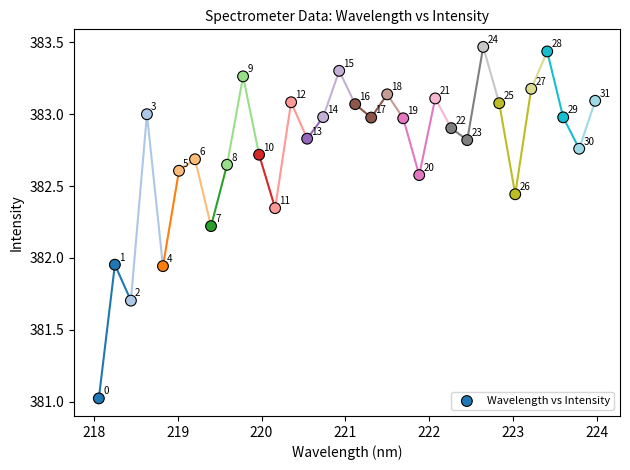

What is the range of X values (max minus min)?

5.9